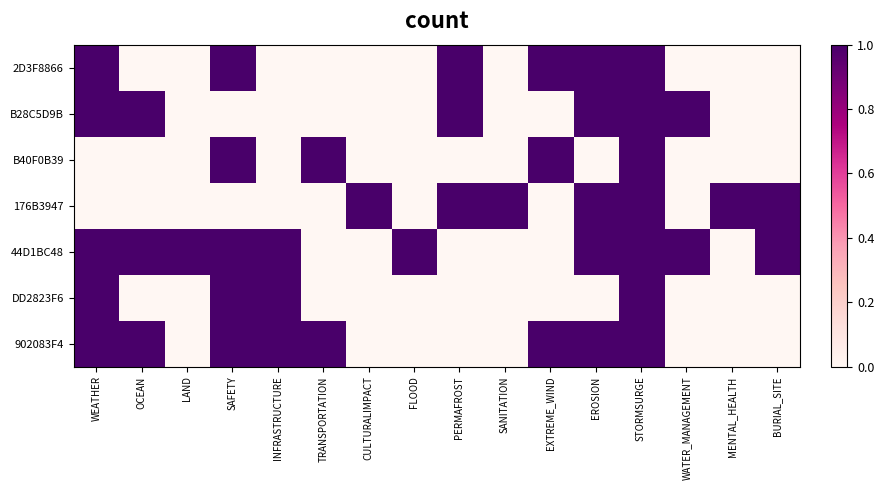

What is the total value across all series at PERMAFROST?

3